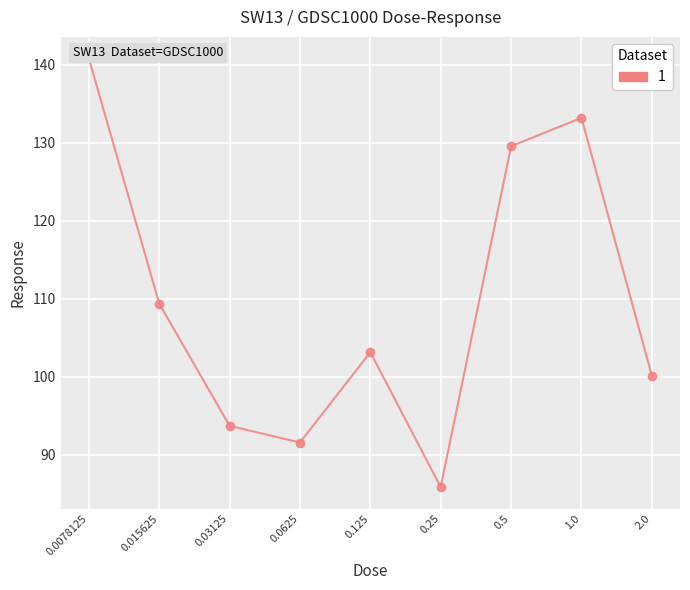

Reading left to right, extract all data points from this chart.

0.0078125=140.8	0.015625=109.4	0.03125=93.7	0.0625=91.6	0.125=103.2	0.25=85.9	0.5=129.6	1.0=133.2	2.0=100.1